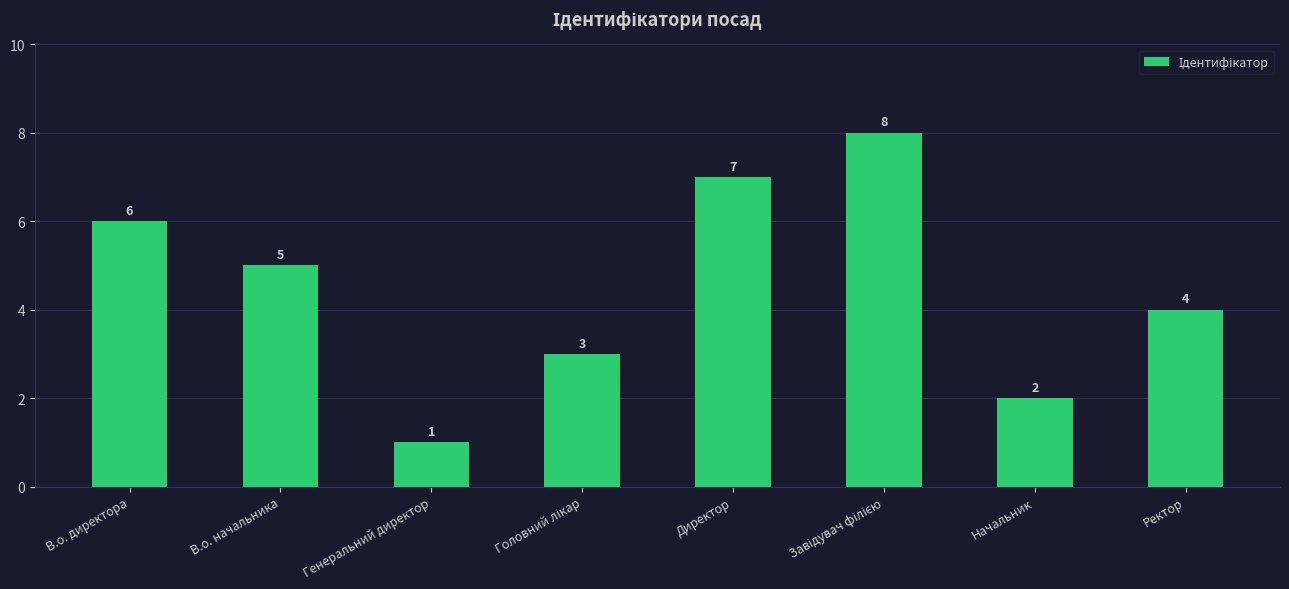

What is the sum of the values at Ректор and В.о. директора?

10